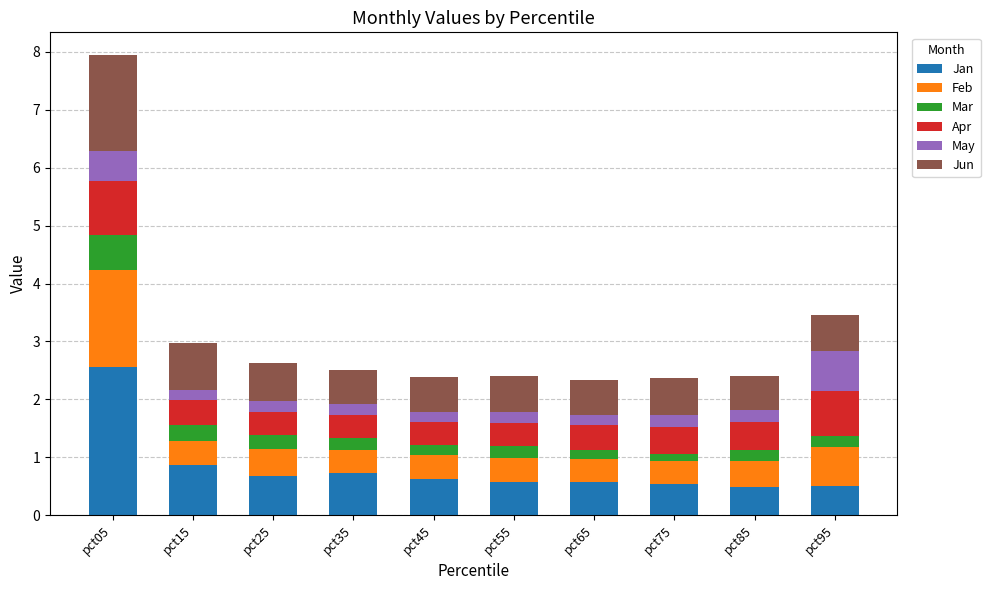

What are all the series names shown in the legend?

Jan, Feb, Mar, Apr, May, Jun